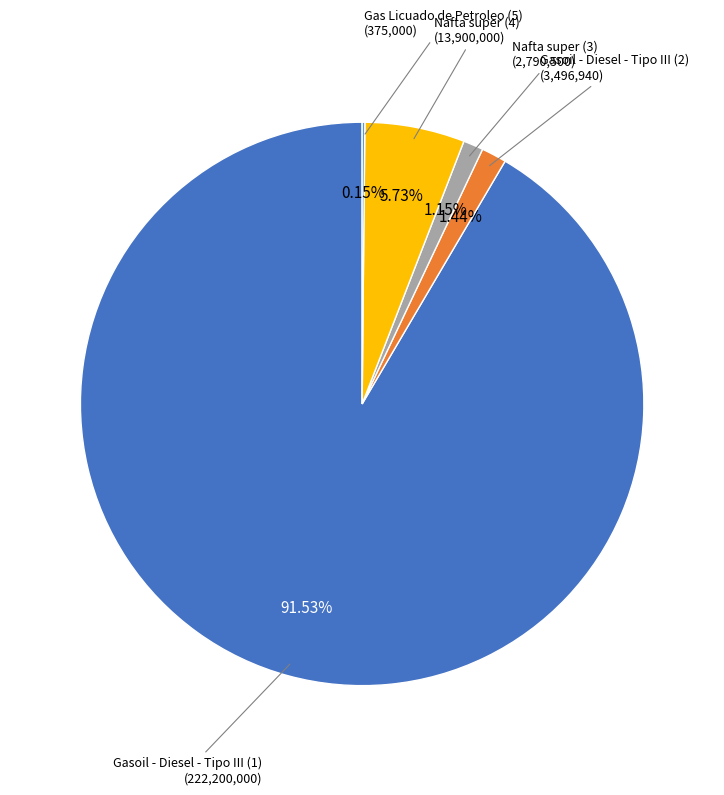

Which category accounts for the majority?

Gasoil - Diesel - Tipo III (1)